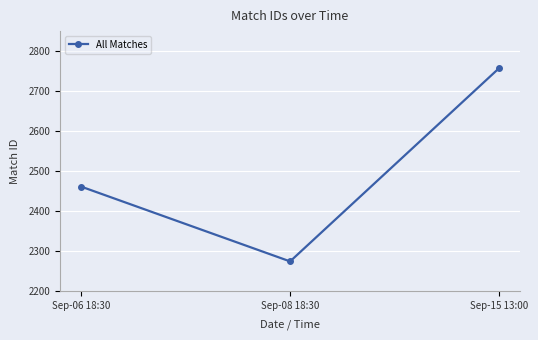

What is the sum of all values?

7495